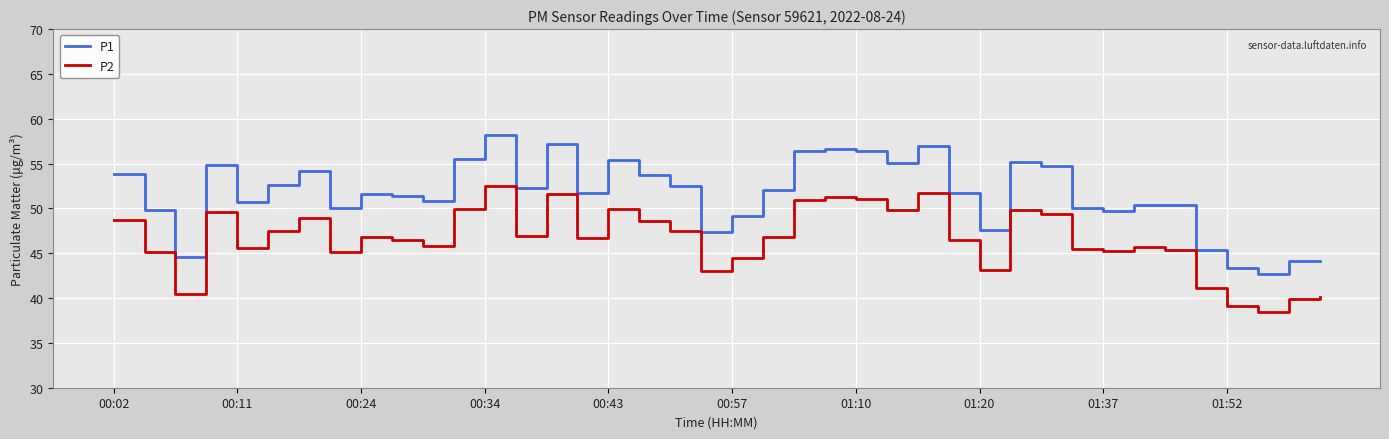

Rank the series by their average value, from lowest to highest.

P2, P1